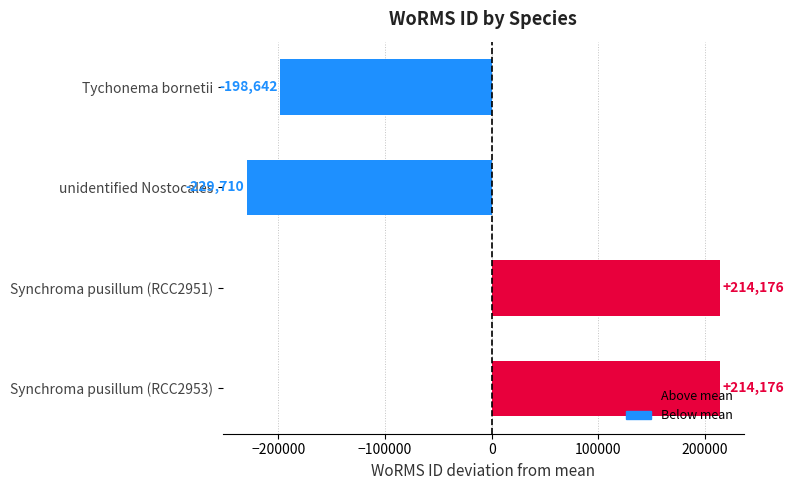

What is the difference between the values at unidentified Nostocales and Tychonema bornetii?

31068.0